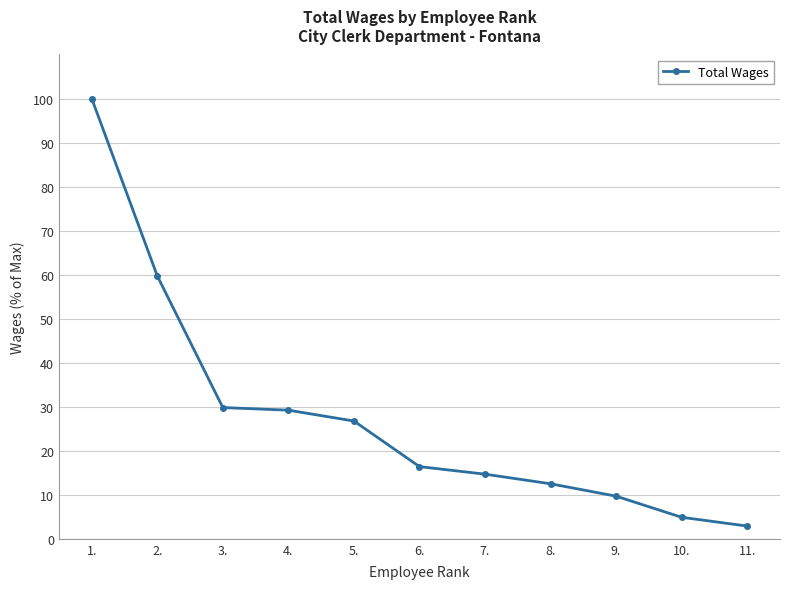

What position from the left is 1.?

1